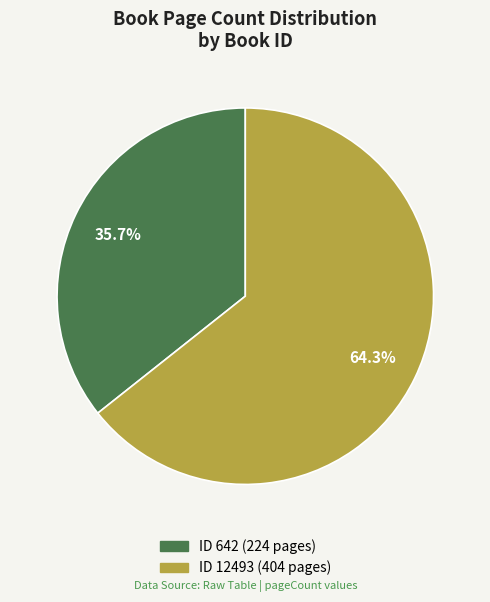

Rank the categories by value from highest to lowest.

ID 12493 (404 pages), ID 642 (224 pages)